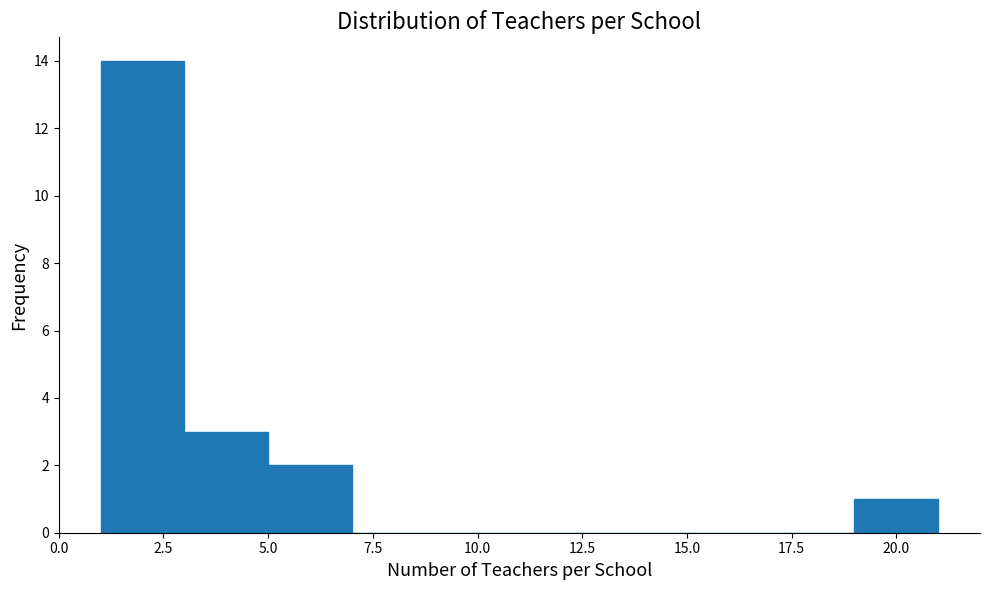

How tall is the bar that spans 19 to 21 on the x-axis? The values are not printed on the chart, so give them approximately, as read against the axis.

1